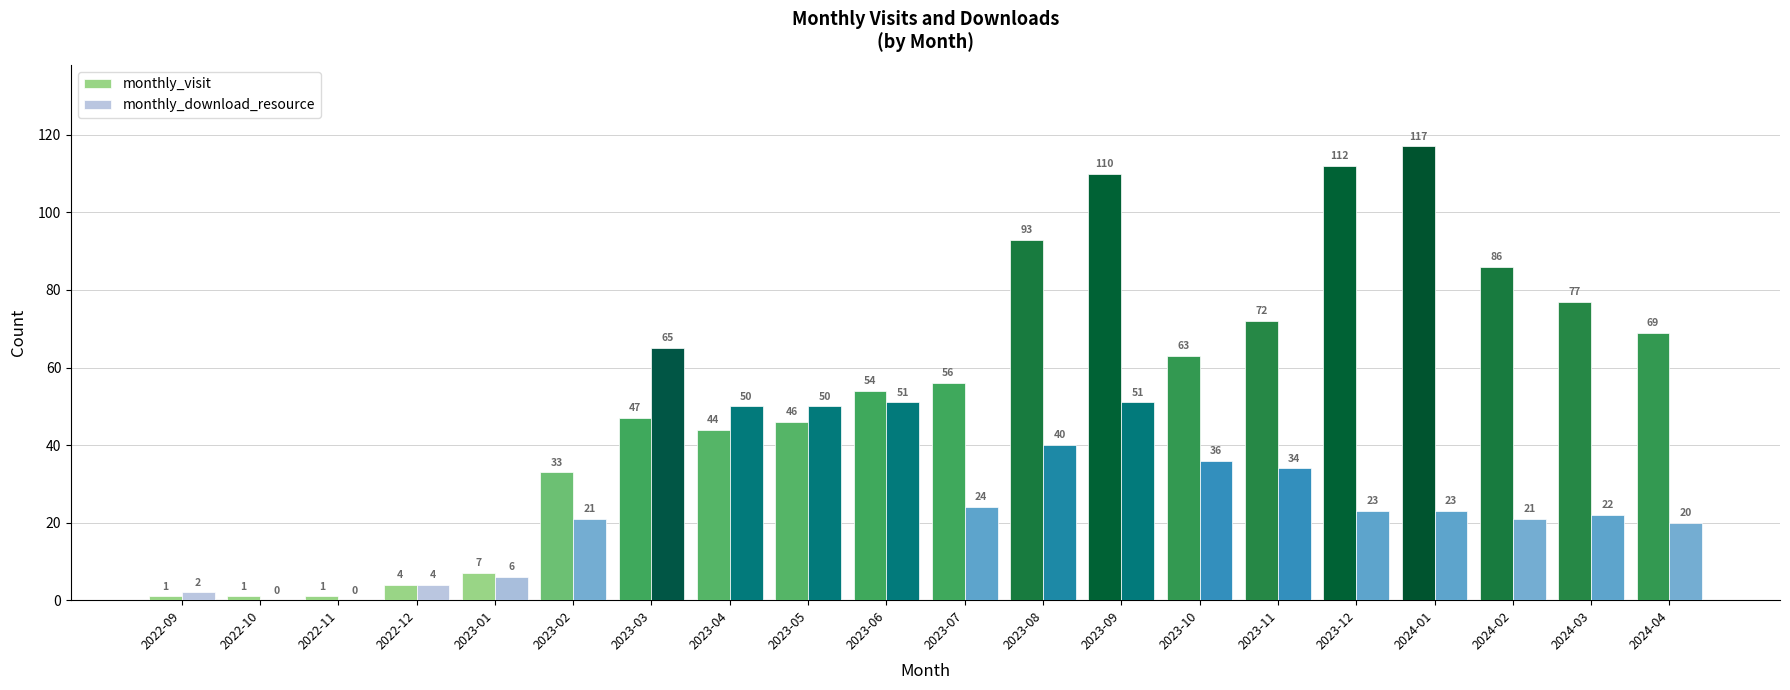

What is the average value of the monthly_visit series?

55